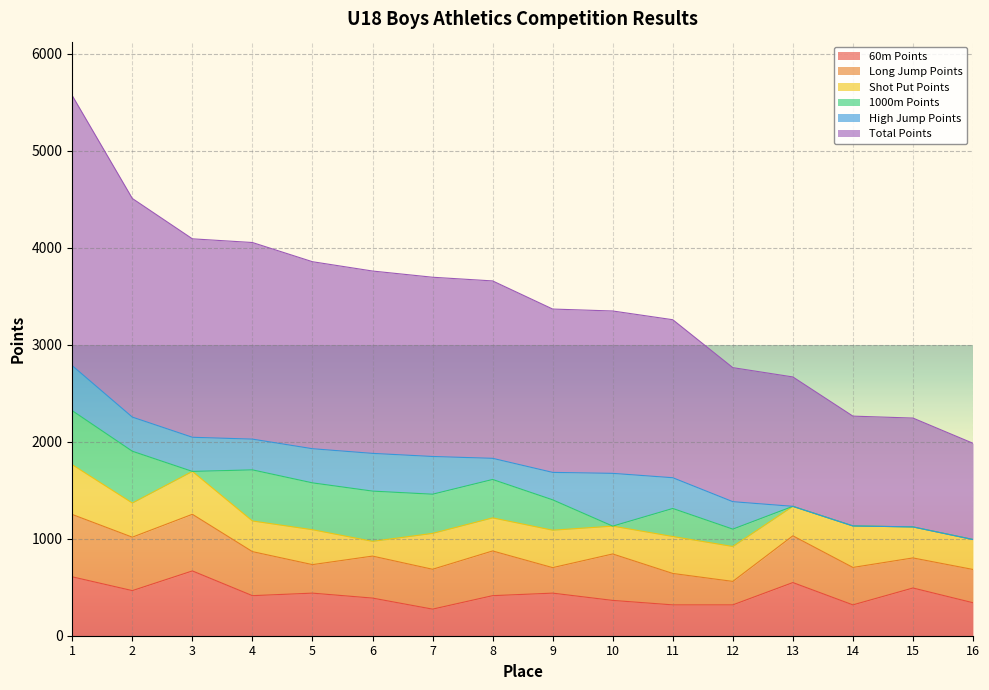

Which series has the largest total across all categories?

Total Points